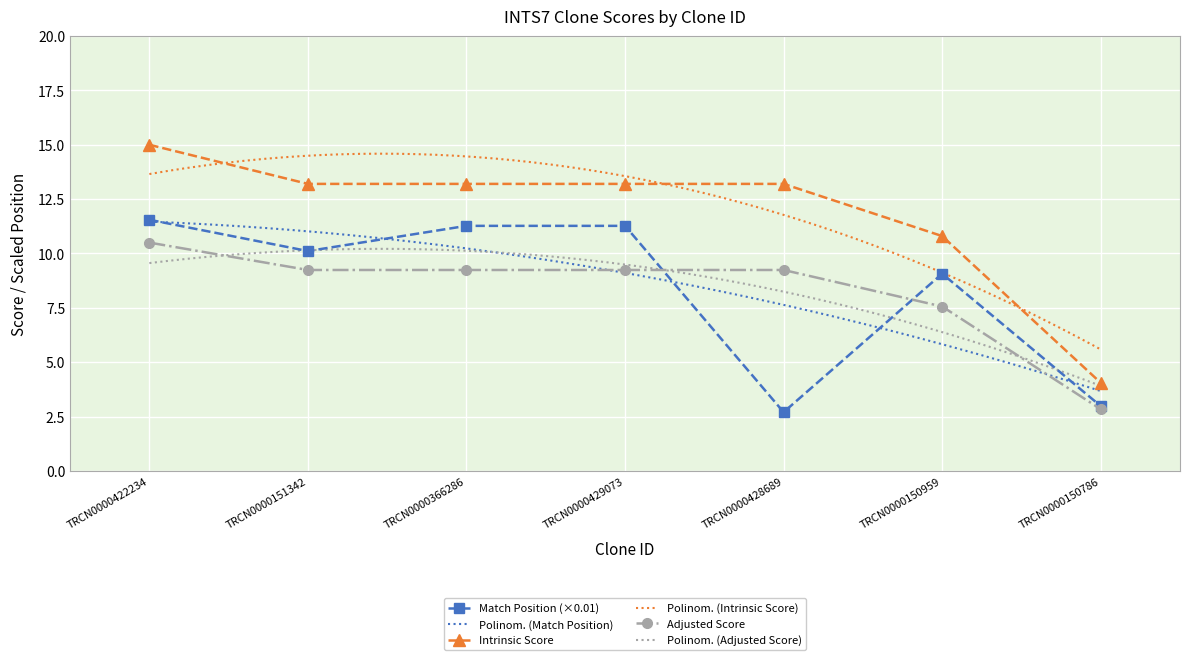

What is the difference between the highest and lowest values at TRCN0000150959?

3.2